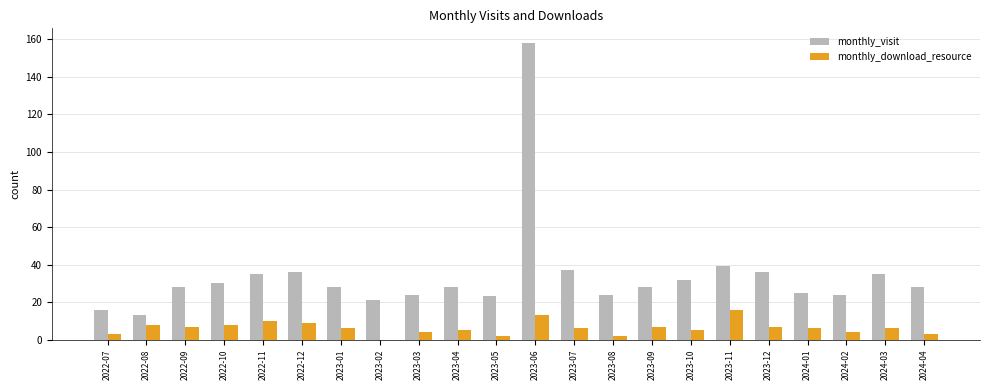

True or false: monthly_download_resource has a value of 12 at 2022-09.

False